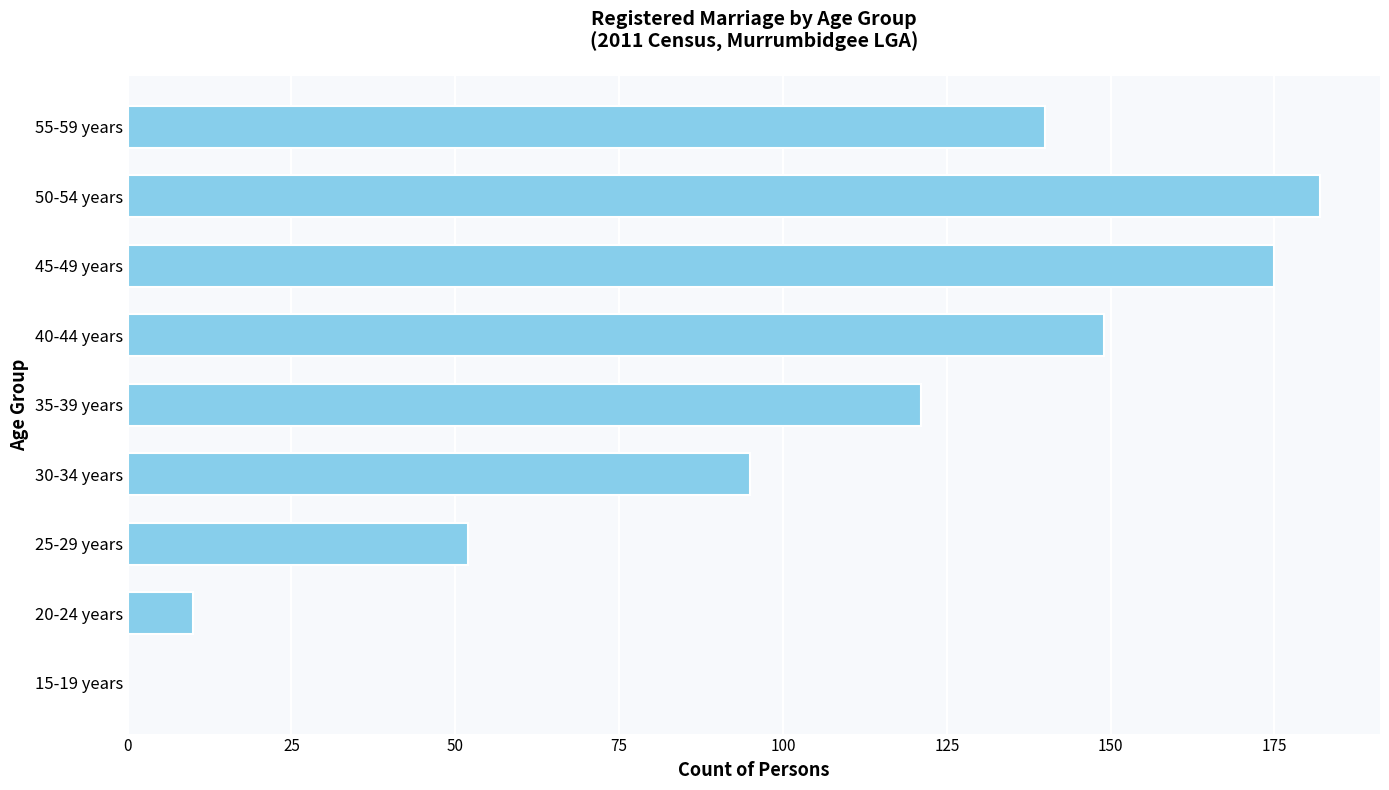

Reading bottom to top, list all the values displayed in this chart.

15-19 years=0	20-24 years=10	25-29 years=52	30-34 years=95	35-39 years=121	40-44 years=149	45-49 years=175	50-54 years=182	55-59 years=140